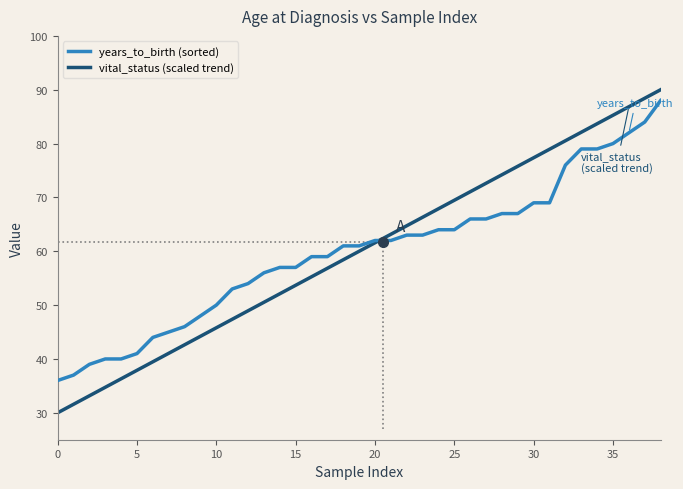

Count the number of data series in this chart.

2